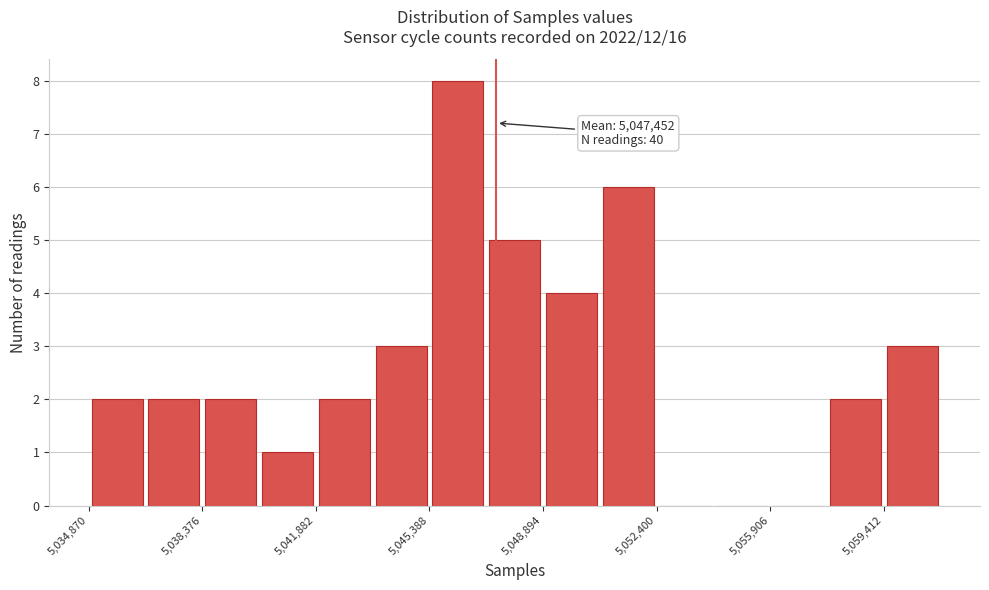

Around what value on the x-axis is the tallest bar? Give the approximate position of its centre, as read against the axis.

5046500